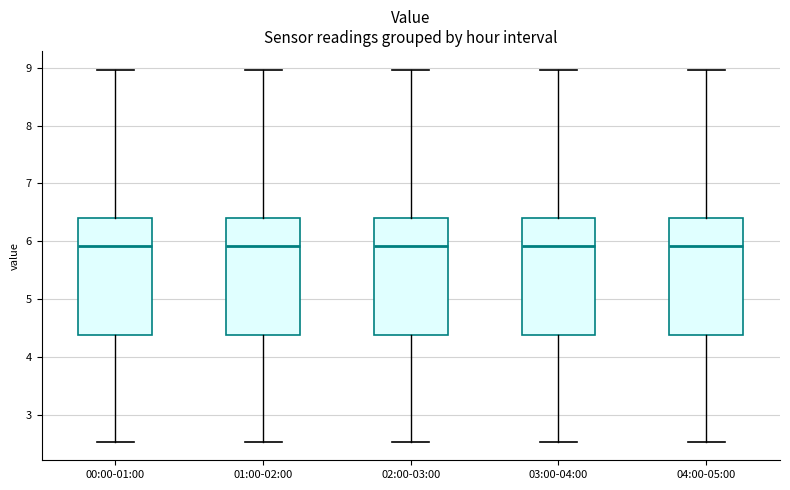

Where does the lower whisker of the box for 02:00-03:00 end on the y-axis? The values are not printed on the chart, so give them approximately, as read against the axis.

2.5